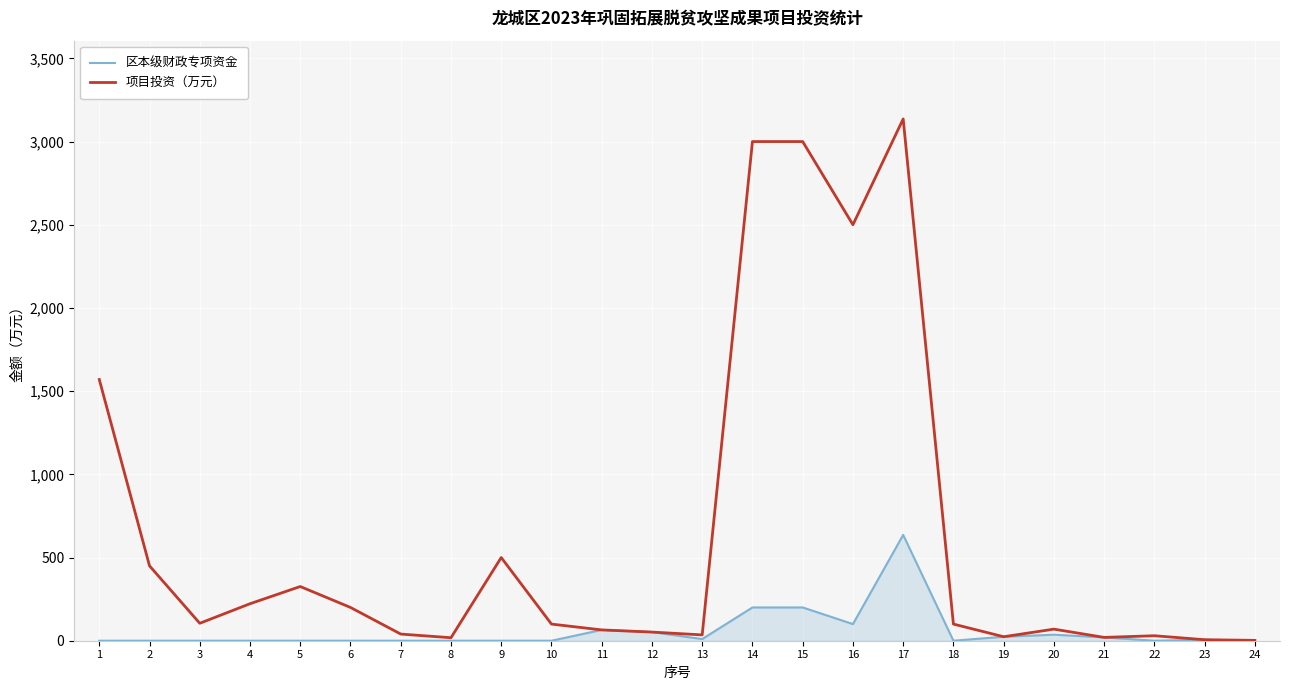

What is the maximum value for 区本级财政专项资金?

636.0